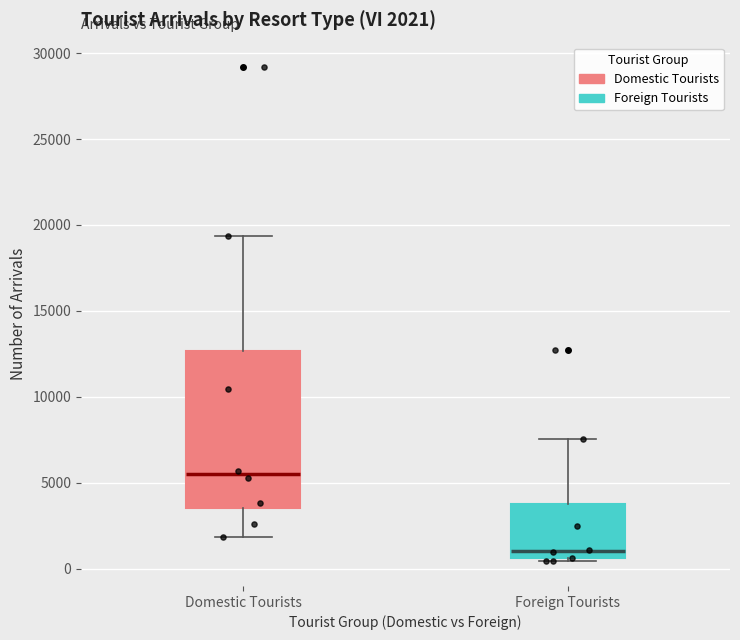

Which box is the tallest, from its lower edge to its upper edge?

Domestic Tourists